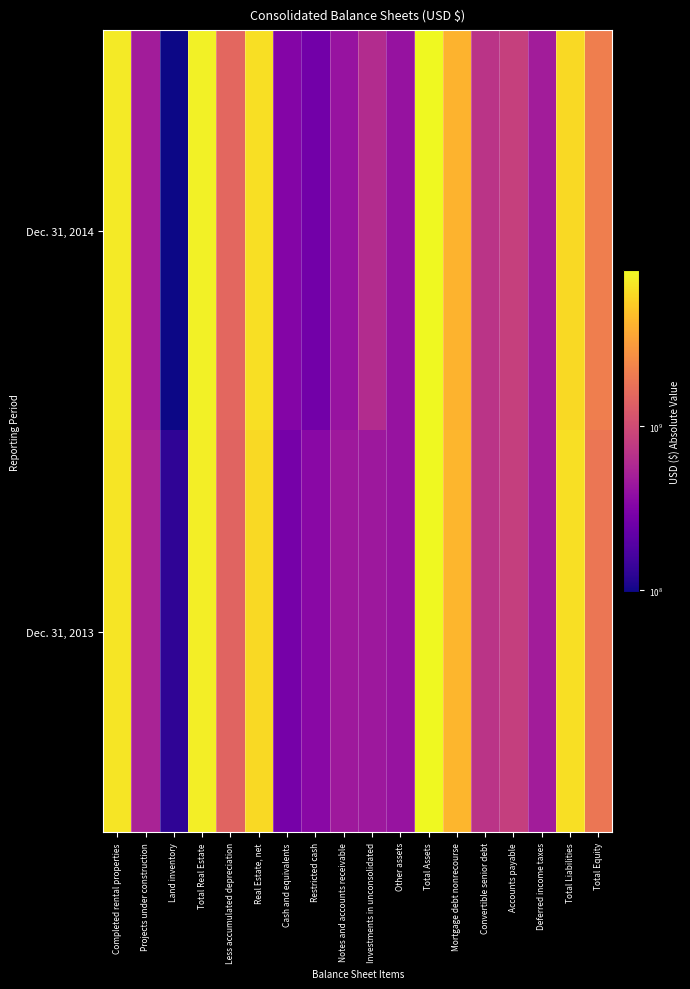

Reading right to left, what are all the values shown in this chart?

Dec. 31, 2014: Total Equity=2152723000	Total Liabilities=6479179000	Deferred income taxes=482474000	Accounts payable=847011000	Convertible senior debt=700000000	Mortgage debt nonrecourse=4238201000	Total Assets=8814940000	Other assets=409366000	Investments in unconsolidated=620466000	Notes and accounts receivable=419038000	Restricted cash=266530000	Cash and equivalents=326518000	Real Estate, net=6773022000	Less accumulated depreciation=1555965000	Total Real Estate=8328987000	Land inventory=97469000	Projects under construction=477957000	Completed rental properties=7753561000
Dec. 31, 2013: Total Equity=1926119000	Total Liabilities=6854163000	Deferred income taxes=485894000	Accounts payable=831920000	Convertible senior debt=700000000	Mortgage debt nonrecourse=4351506000	Total Assets=8952025000	Other assets=415316000	Investments in unconsolidated=447165000	Notes and accounts receivable=455561000	Restricted cash=347534000	Cash and equivalents=280206000	Real Estate, net=6502072000	Less accumulated depreciation=1469328000	Total Real Estate=7971400000	Land inventory=128688000	Projects under construction=535479000	Completed rental properties=7307233000